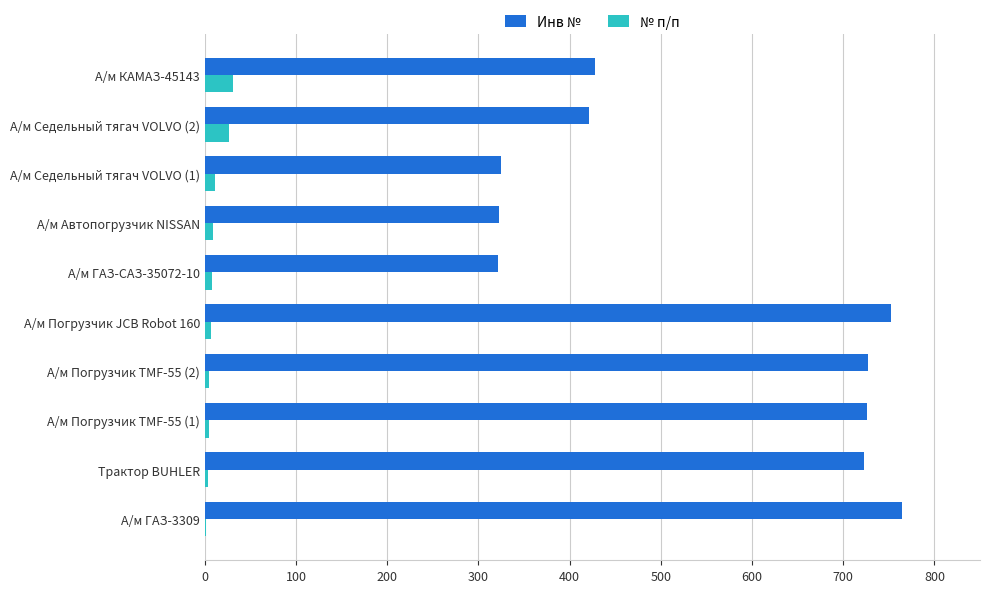

Which series changed the most between А/м Погрузчик TMF-55 (1) and А/м ГАЗ-САЗ-35072-10?

Инв №